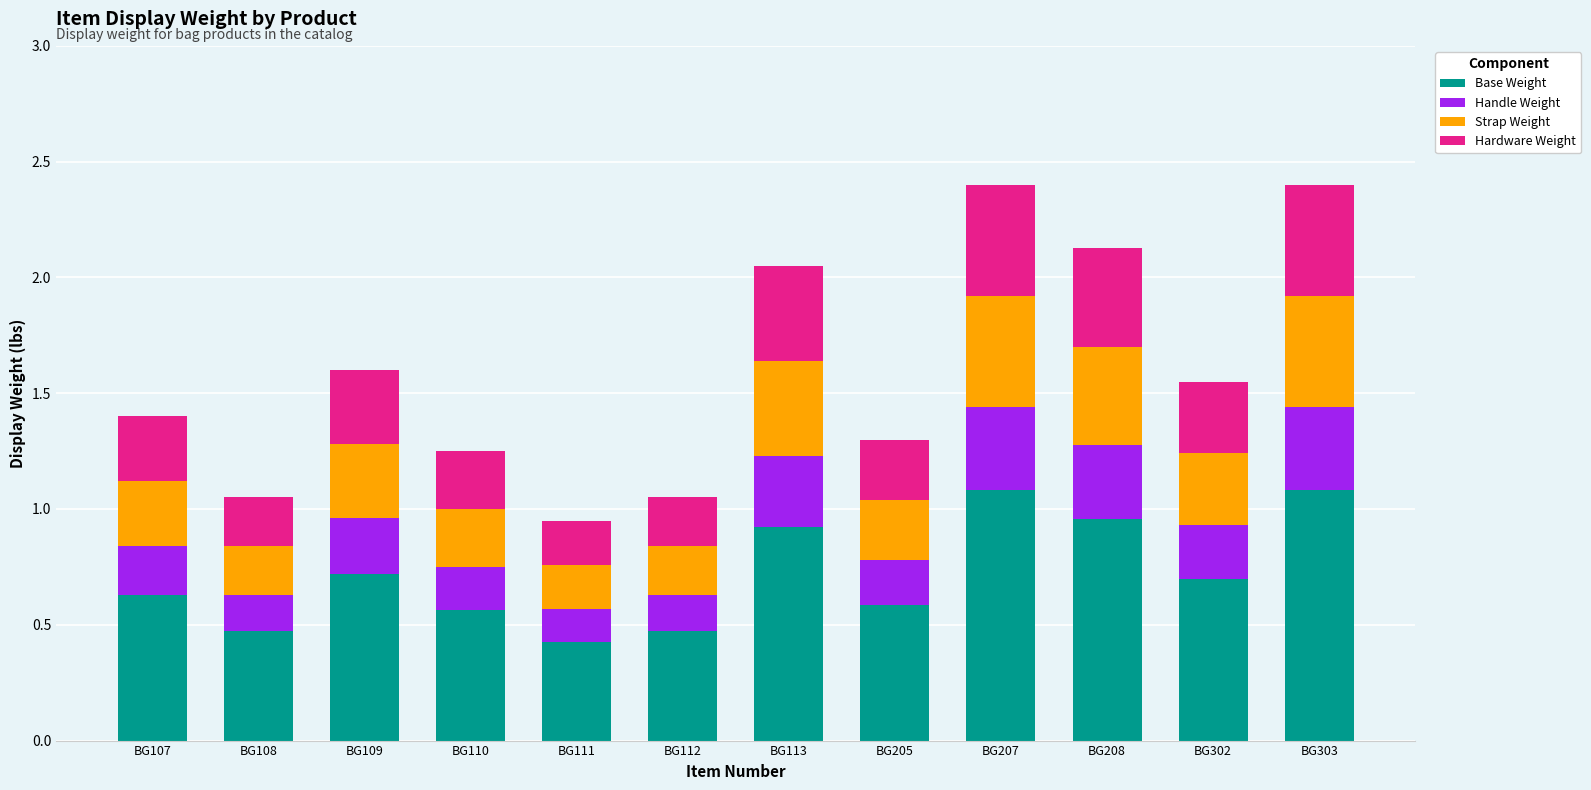

How many distinct data groups are displayed?

4